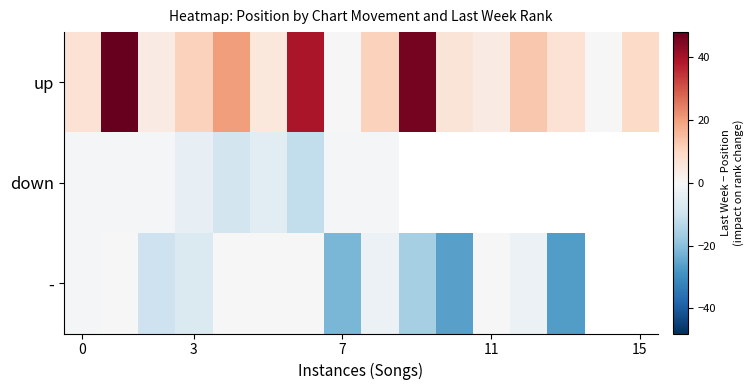

Which has a higher value, 5 or 13?

13